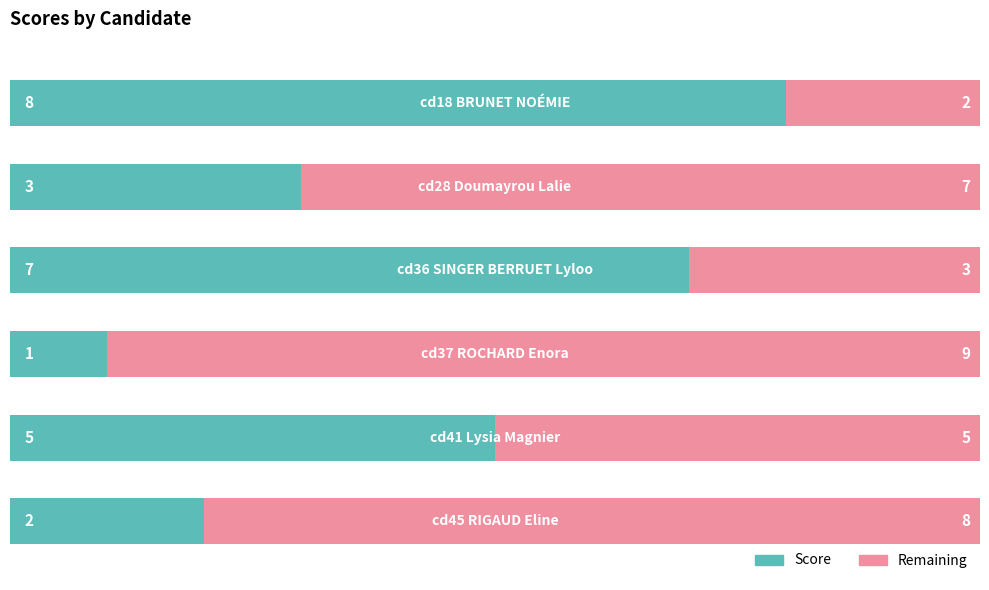

What is the lowest value of the Score series?

1